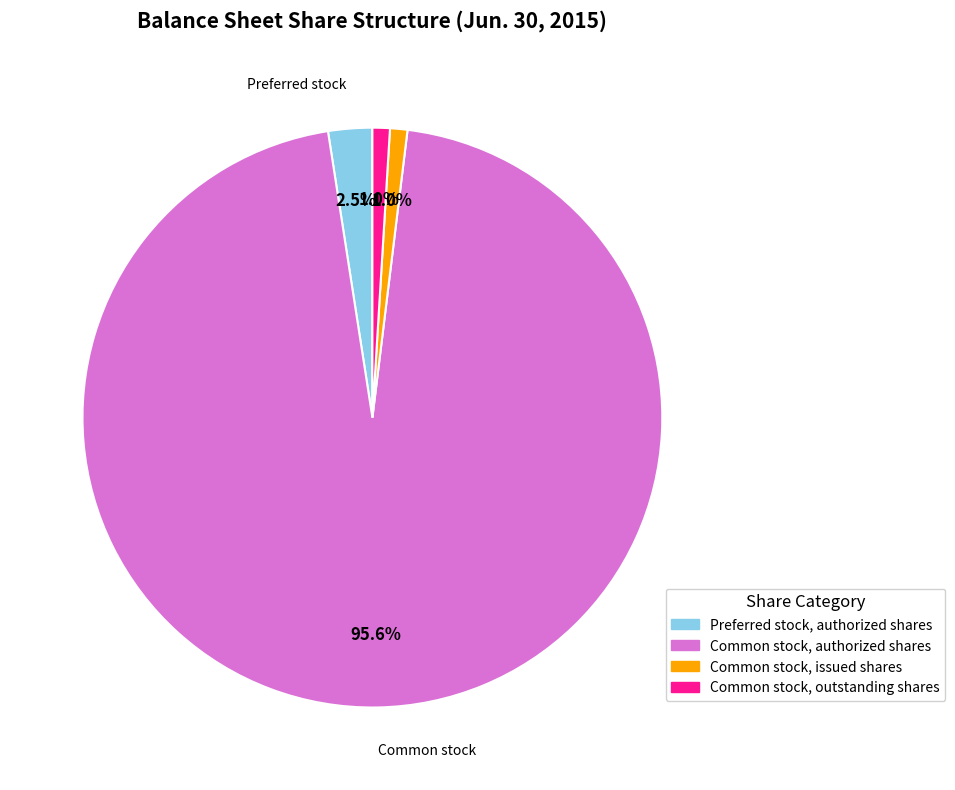

Count the number of slices in the pie.

4